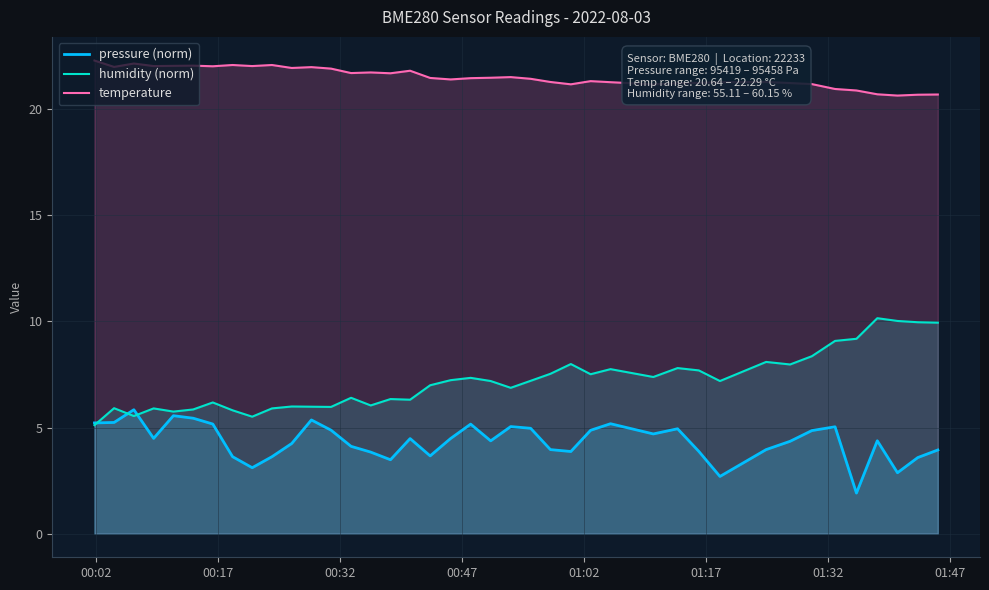

What is the highest value of the pressure (norm) series?

5.8